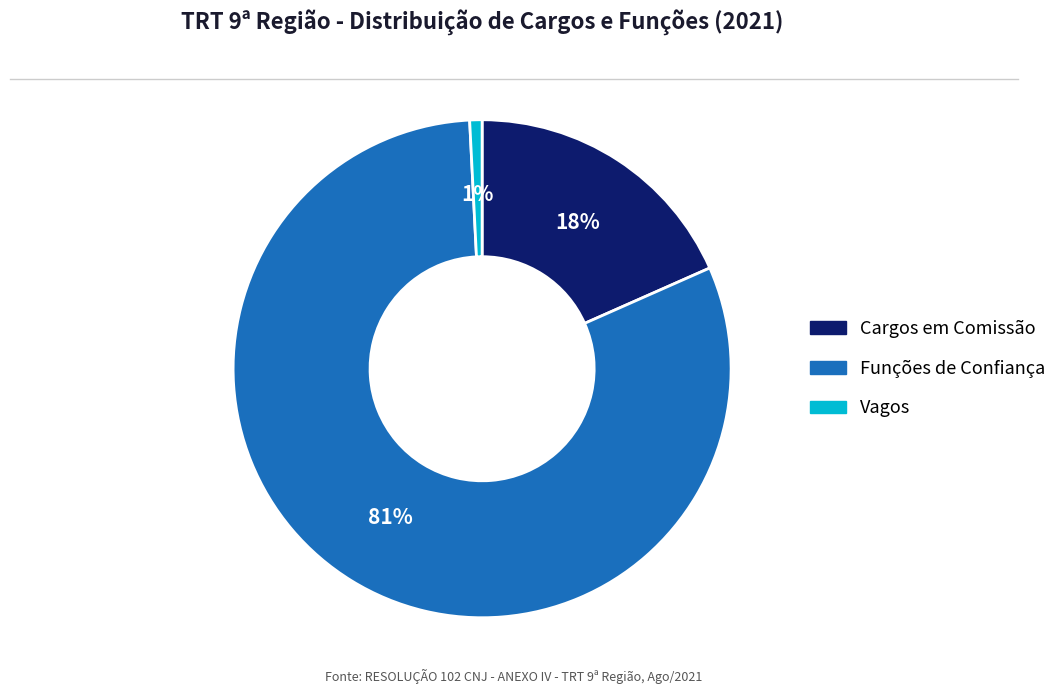

Count the number of slices in the pie.

3